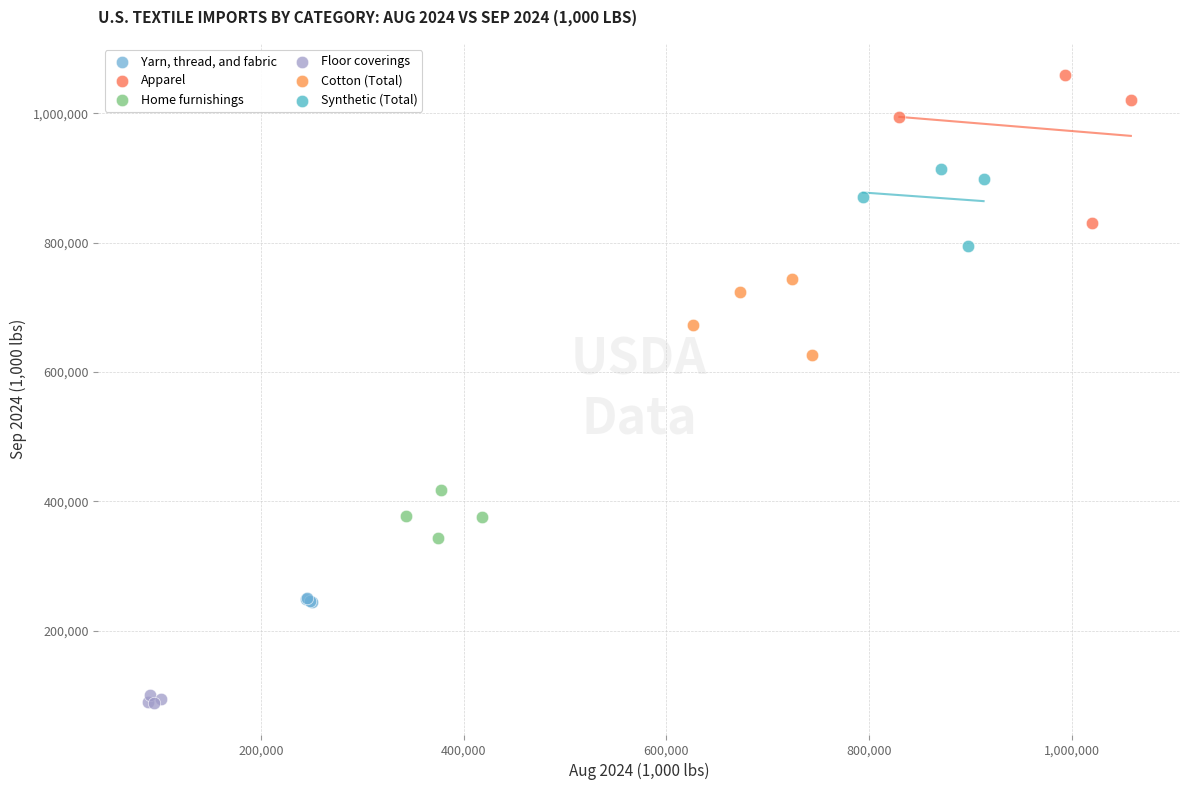

Which series has the widest spread of Y values?

Apparel